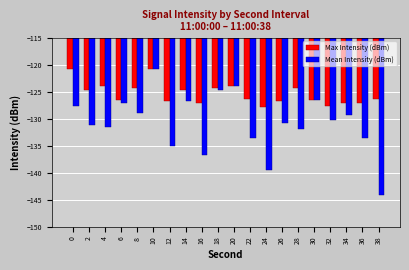

What is the total value across all series at 24?

-267.3